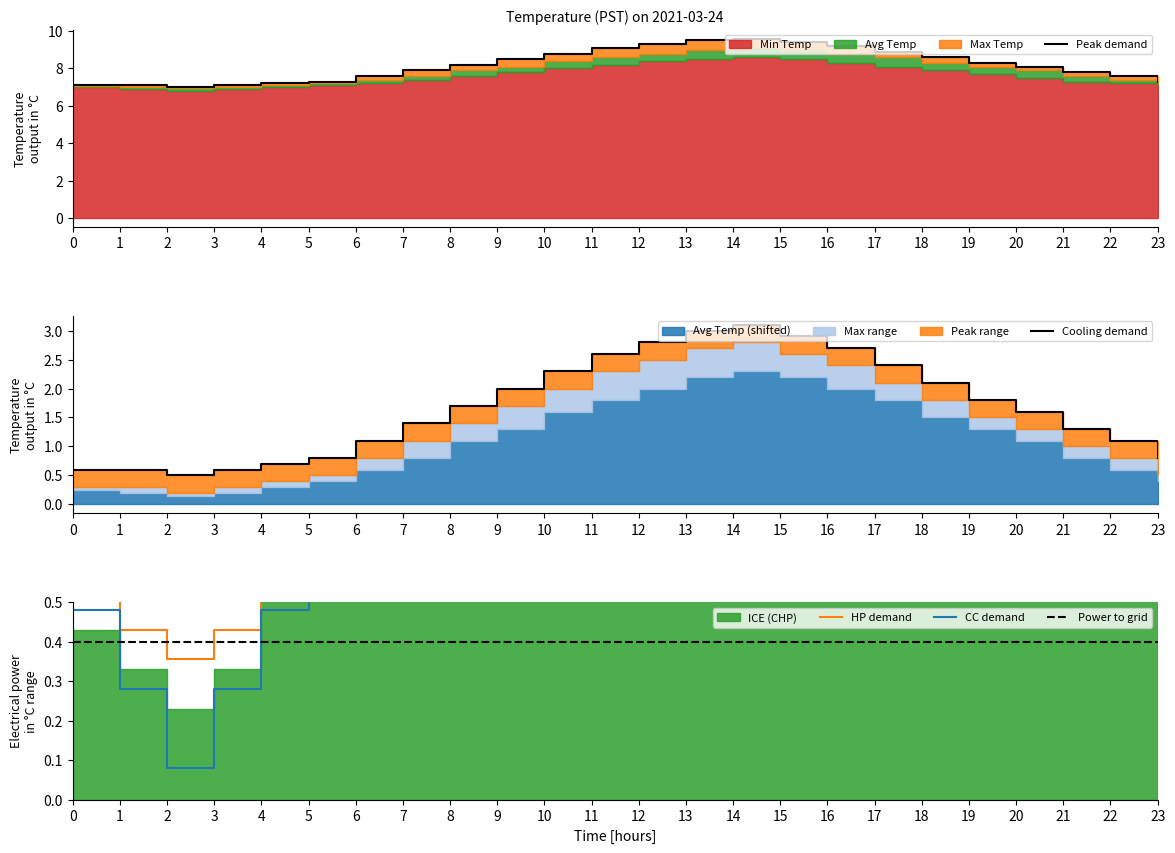

What is the sum of the HP demand values at 5 and 18?

3.1